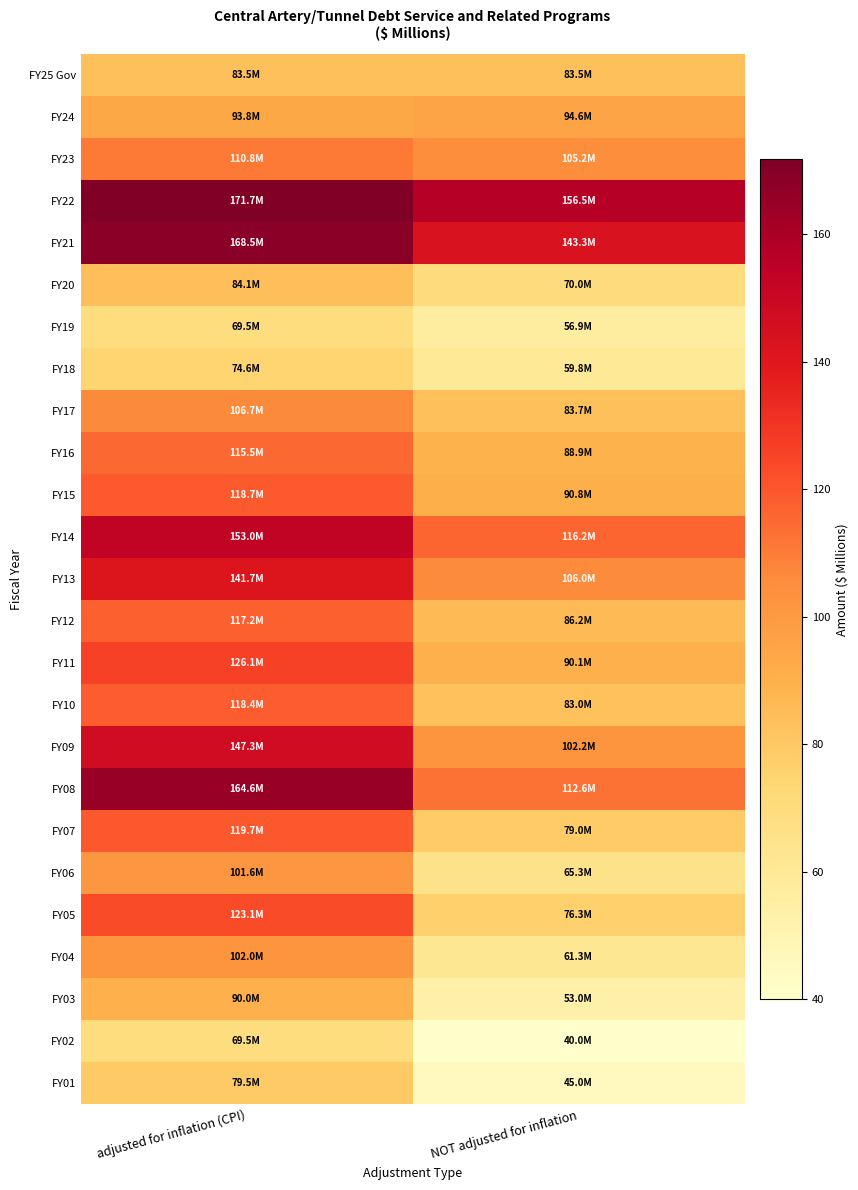

What is the maximum value shown in the chart?

171.7